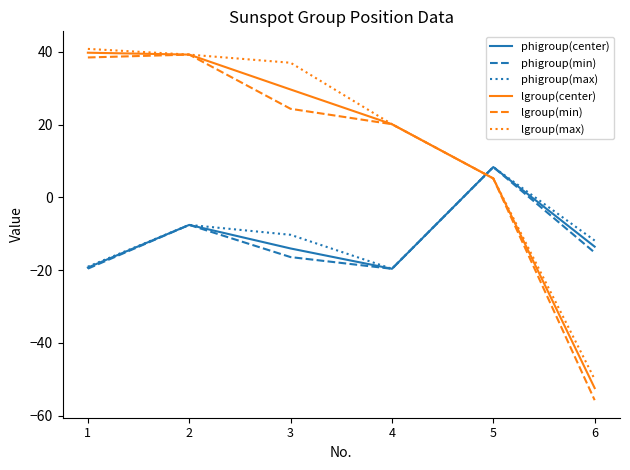

What is the smallest value displayed?

-55.8